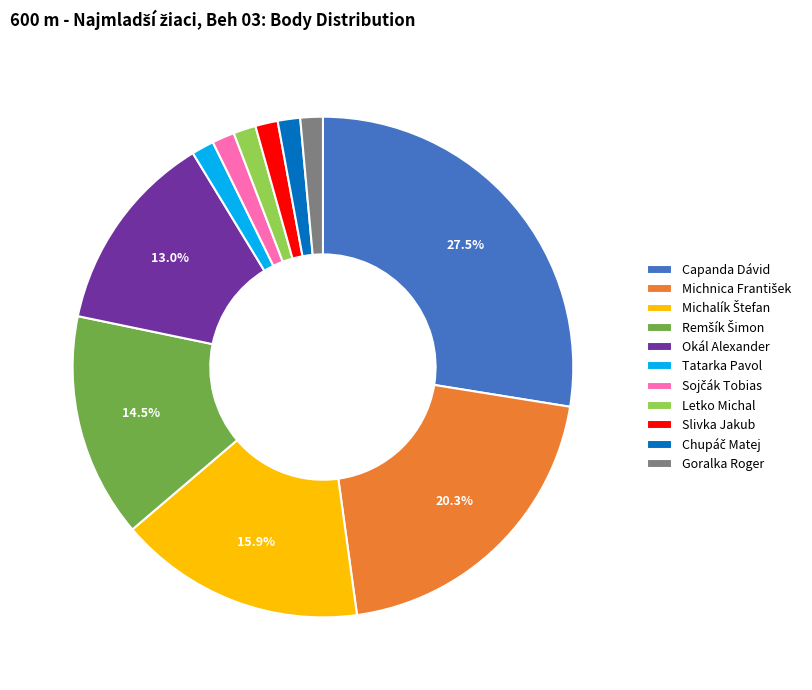

How many segments does this pie chart have?

11